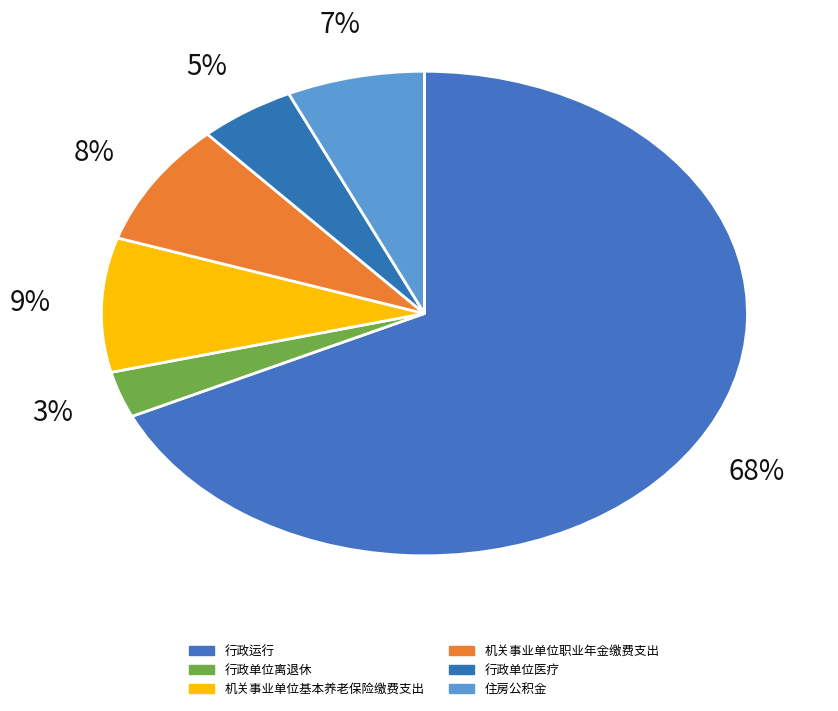

What is the smallest slice in the pie chart?

行政单位离退休